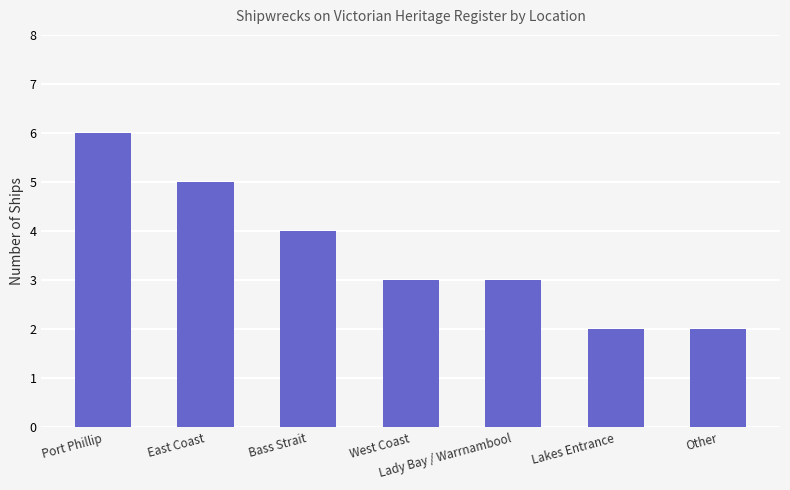

What is the label of the 5th bar from the right?

Bass Strait